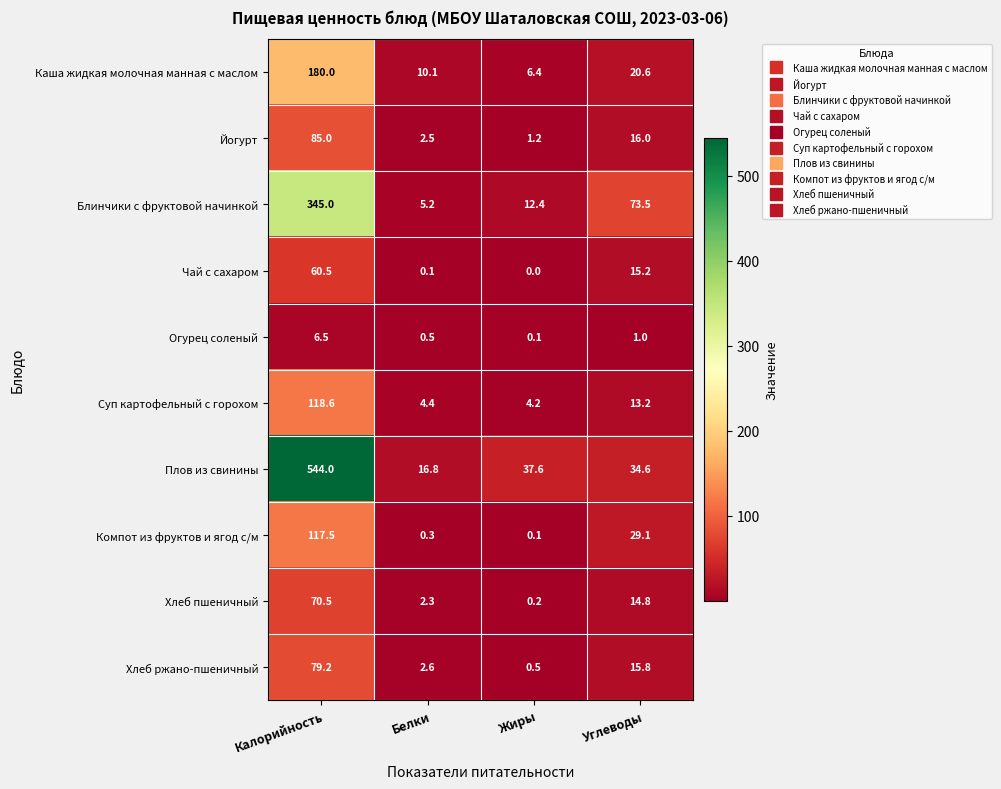

What is the average value of the Каша жидкая молочная манная с маслом series?

54.3